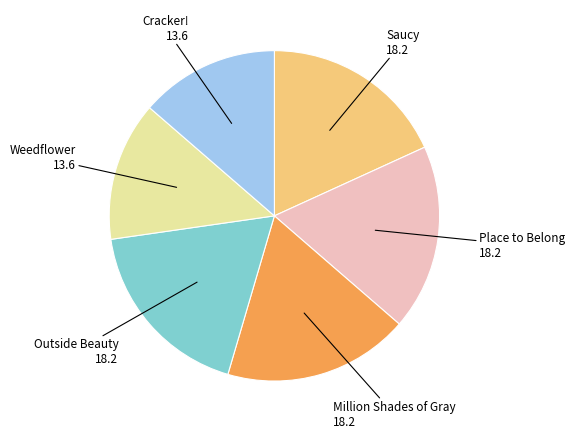

Count the number of slices in the pie.

6